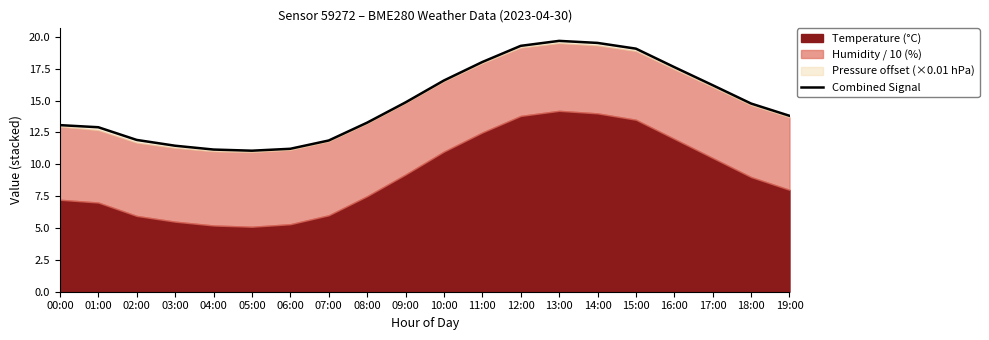

At which category does the chart reach its minimum across all series?

05:00